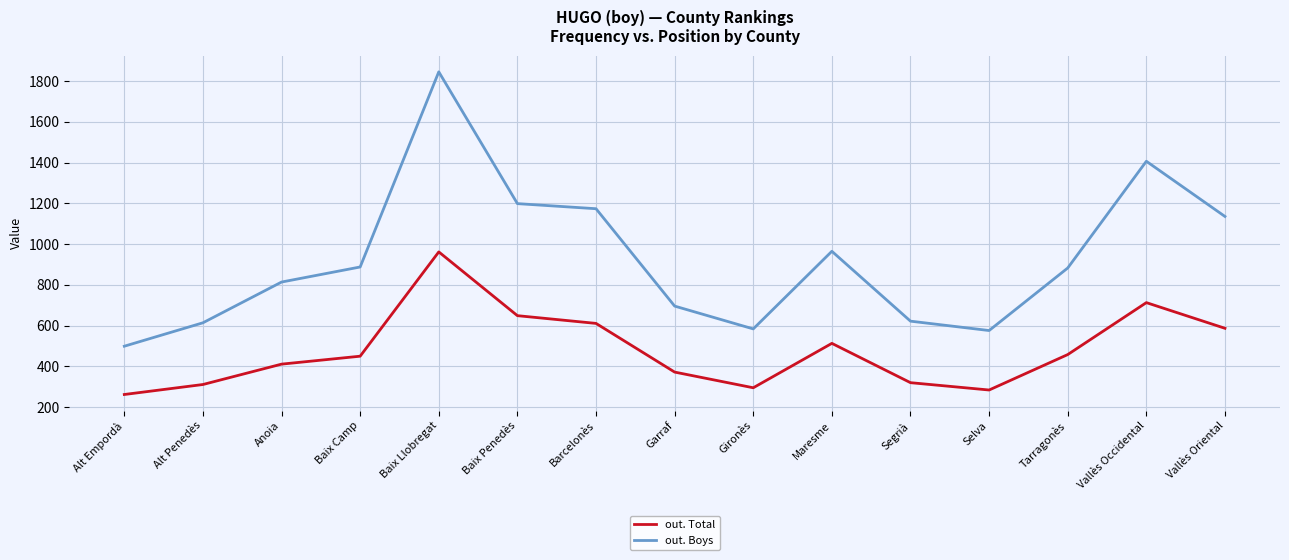

What is the difference between the highest and lowest values at Gironès?

289